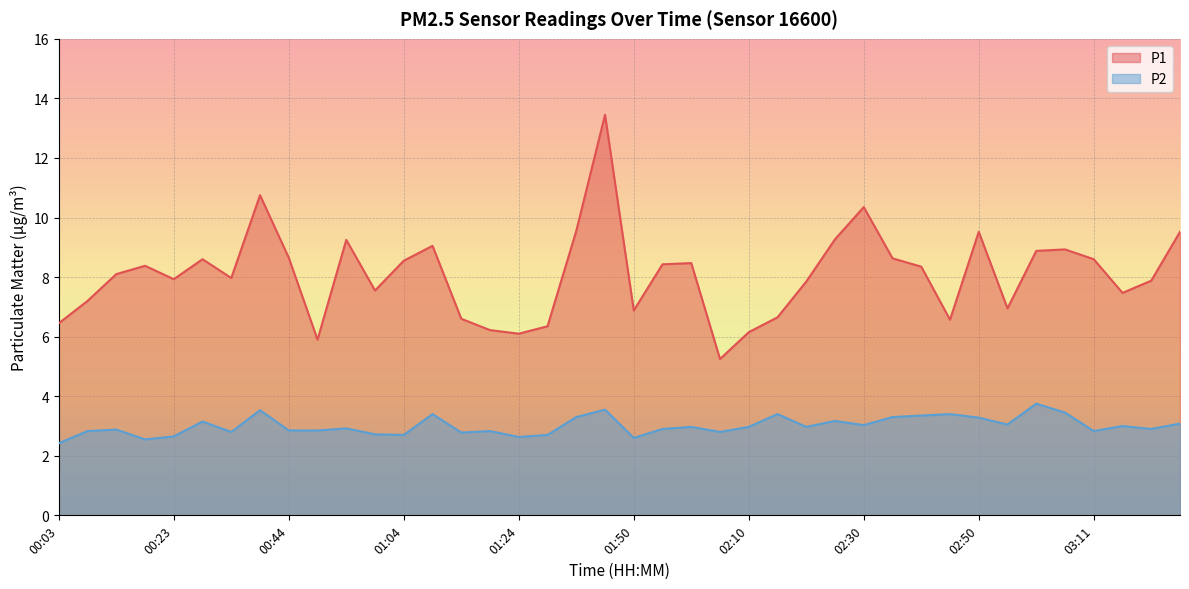

How many lines are shown in the chart?

2